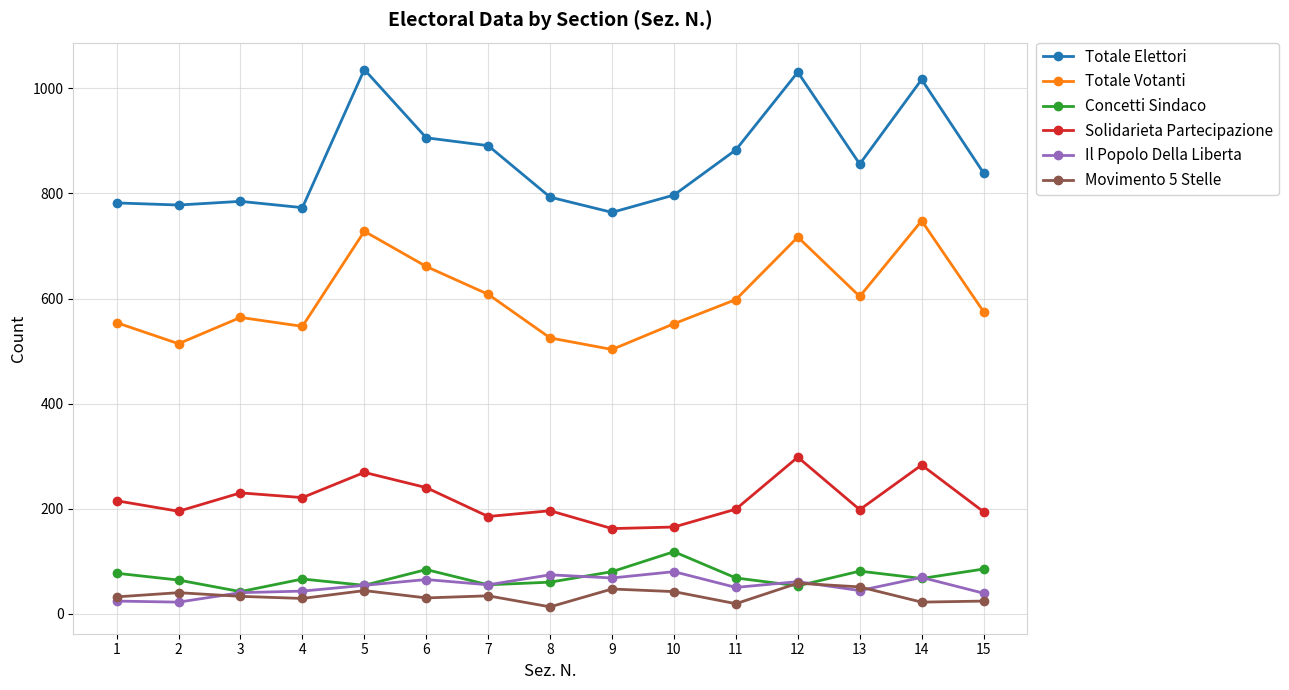

What is the minimum value for Concetti Sindaco?

42